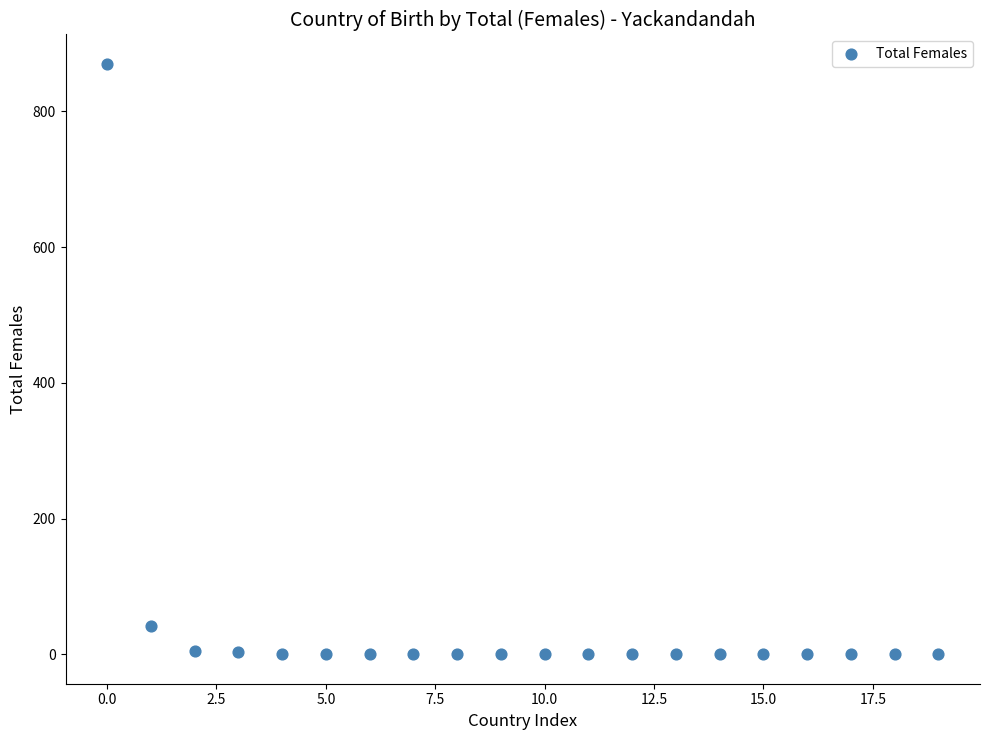

What is the range of Y values (max minus min)?

870